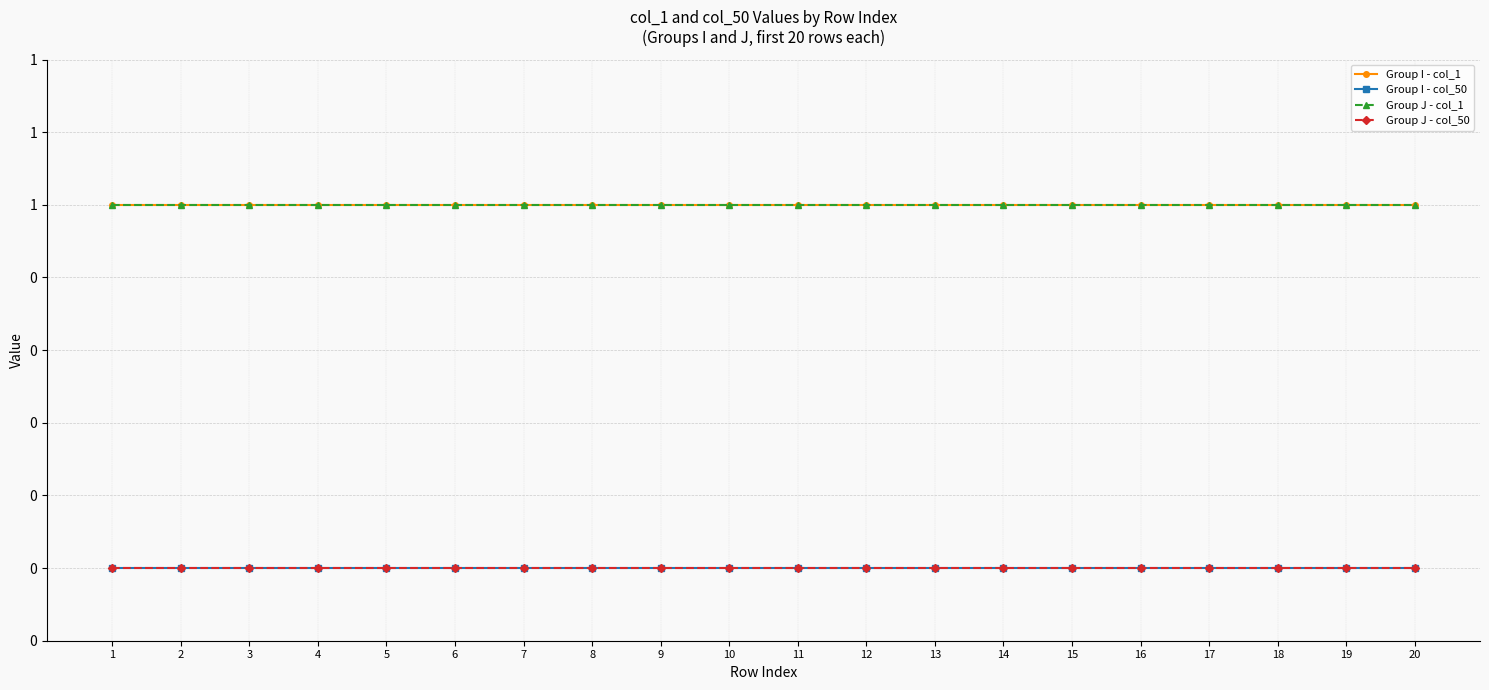

Which series has the widest spread of values?

Group I - col_1